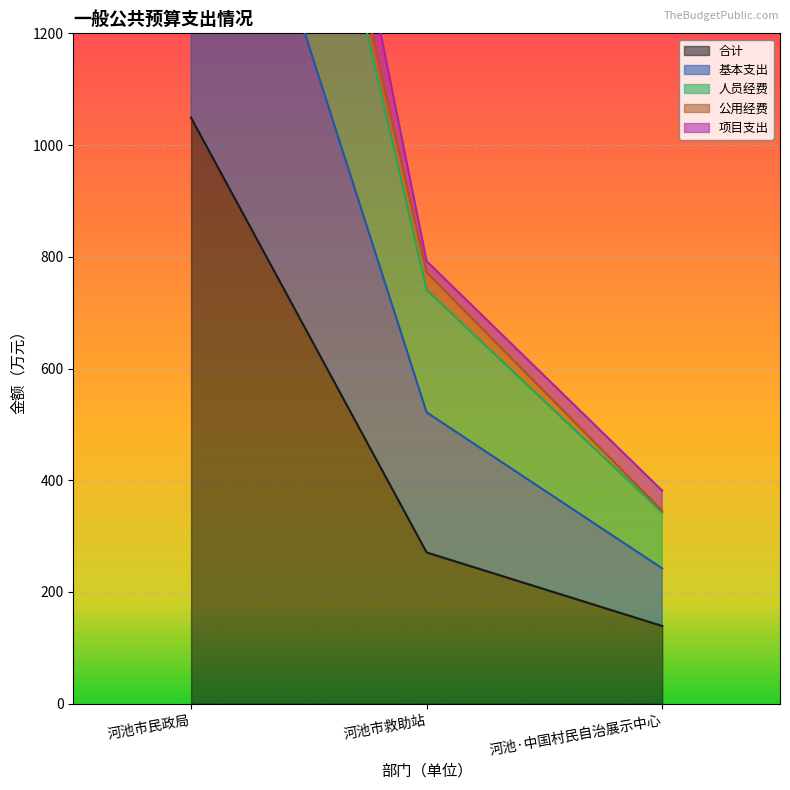

Which has a higher value, 河池市救助站 or 河池·中国村民自治展示中心?

河池市救助站